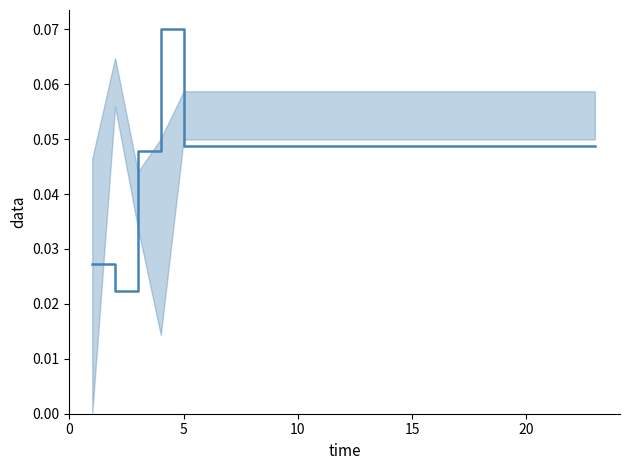

How many interior local peaks (higher than both neighbors) does the data have?

1